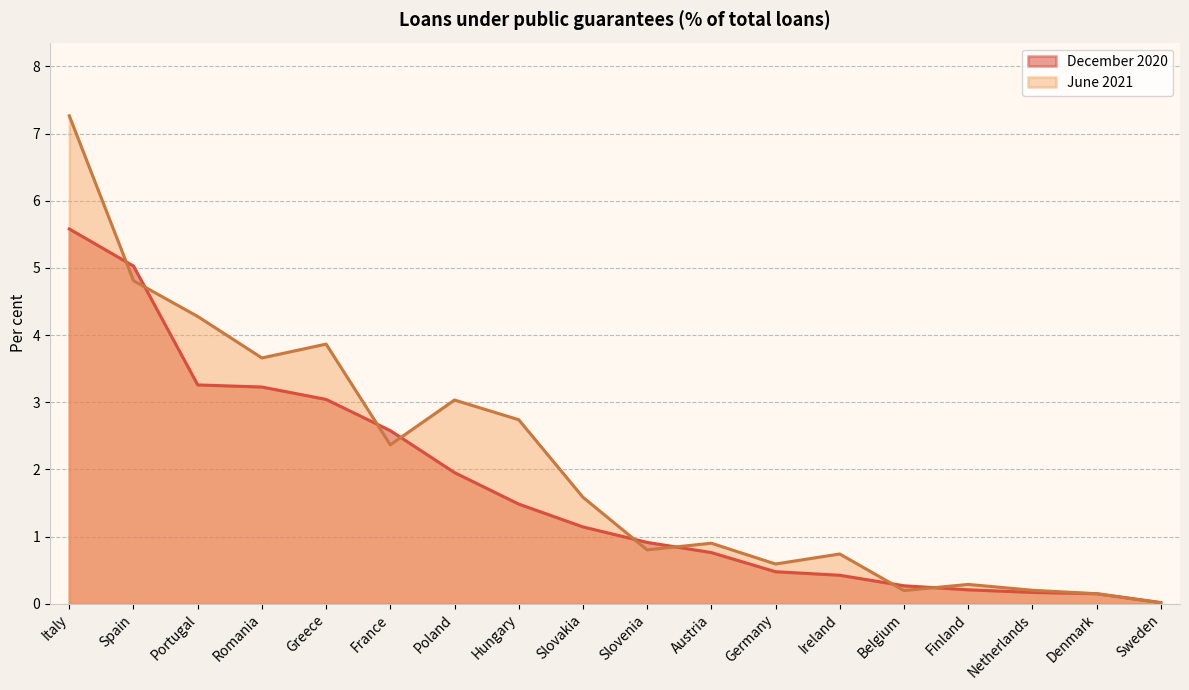

True or false: December 2020 has more than 1 interior local peaks.

False